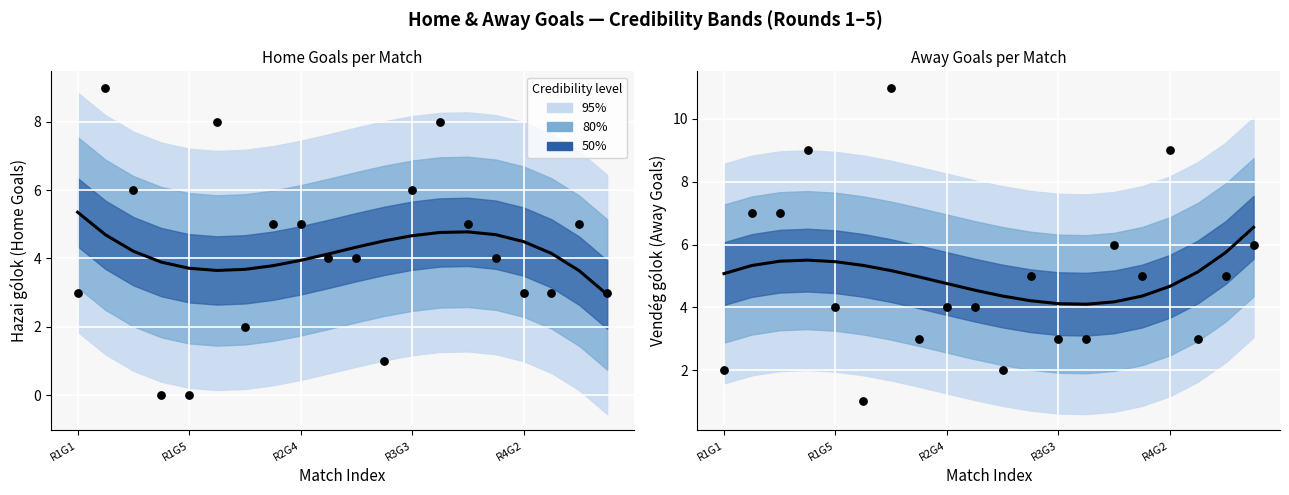

Which series reaches the maximum Y coordinate?

Vendég gólok